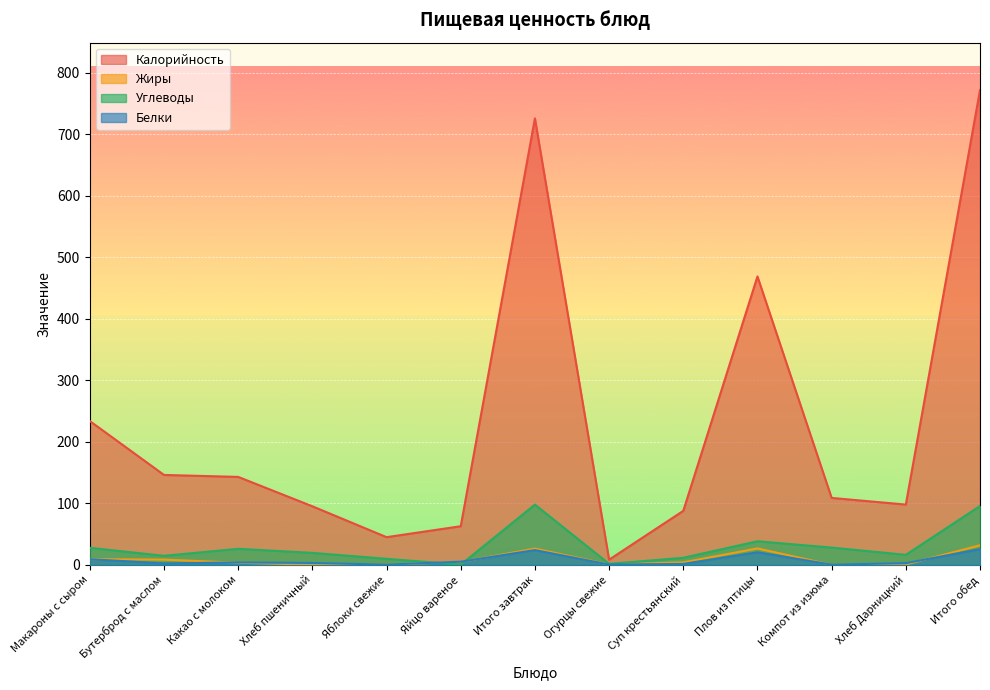

The Калорийность series shows 8.4 at Огурцы свежие. True or false?

True